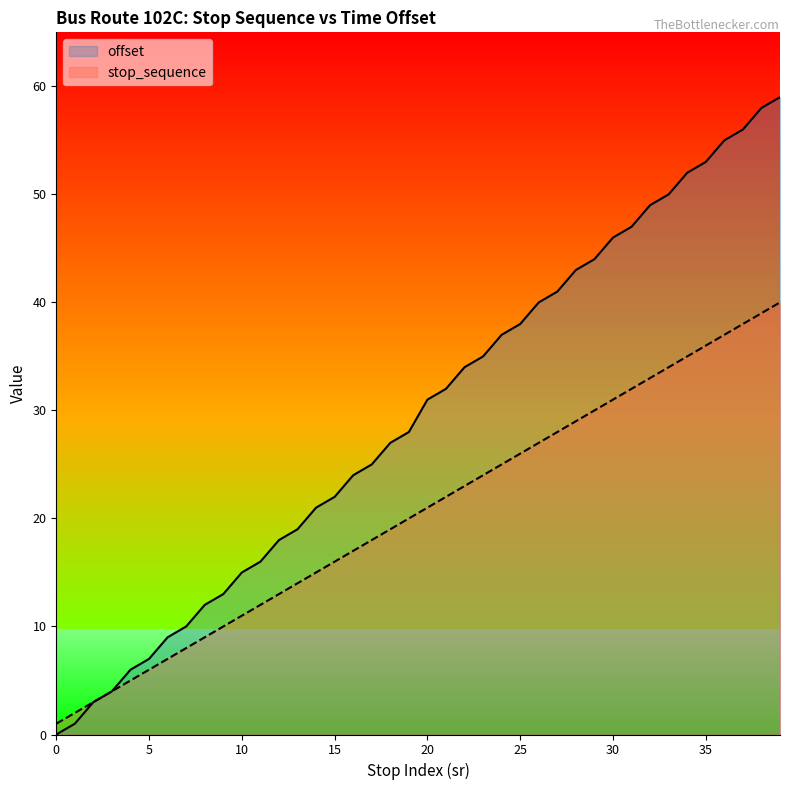

What is the total value across all series at 28?

72